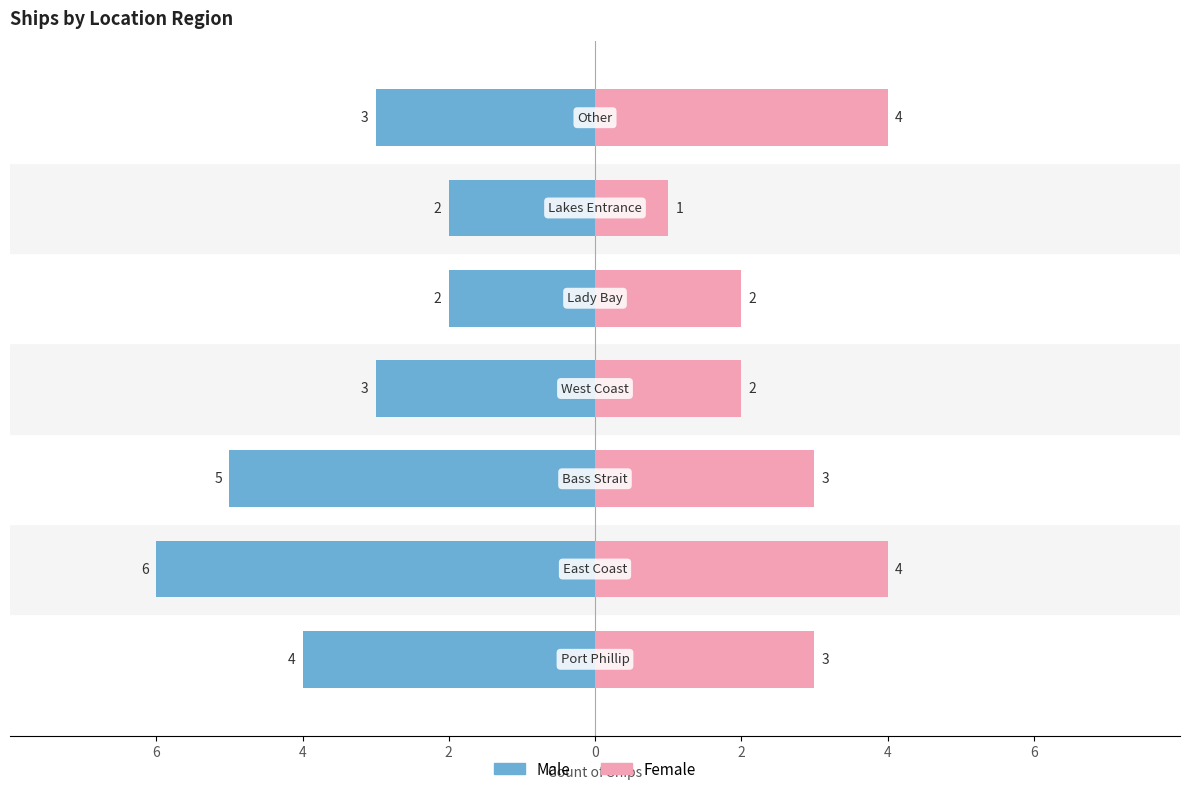

What is the sum of the Male values at 2 and 6?

-8